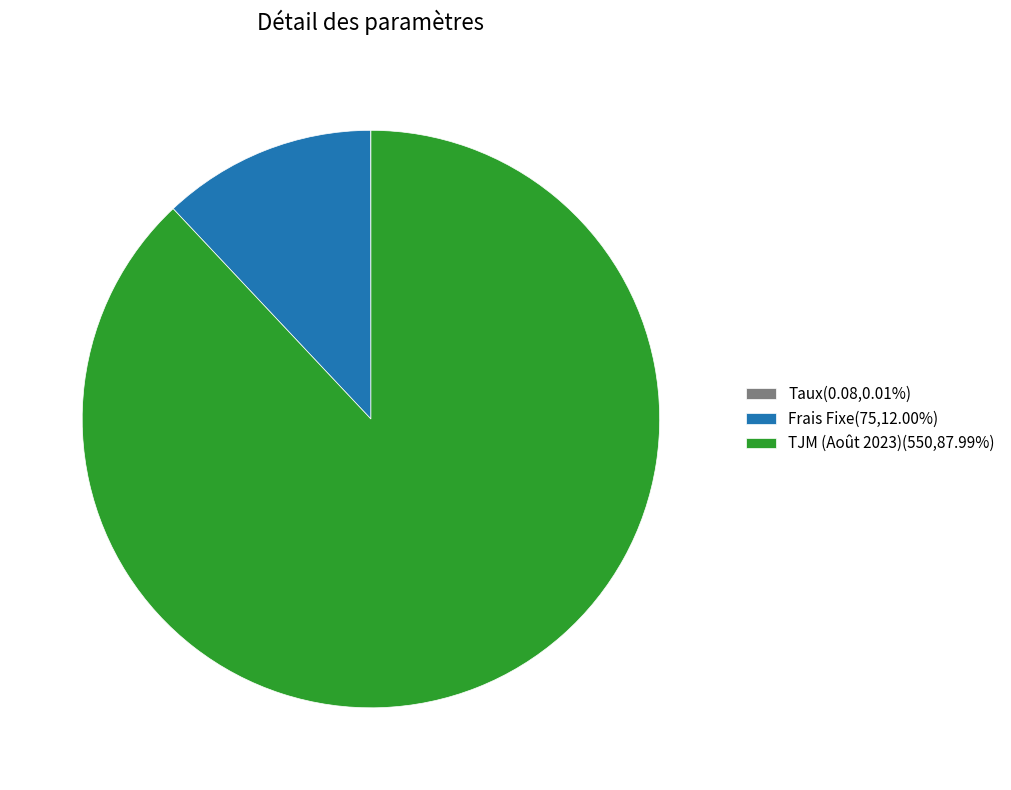

Does TJM (Août 2023)(550,87.99%) account for over 50% of the chart?

Yes